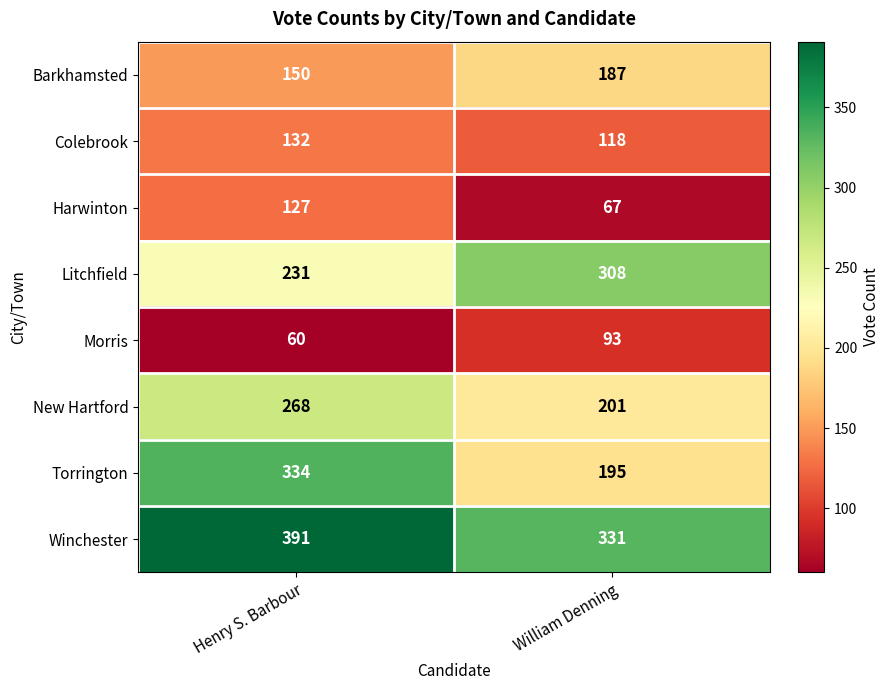

Is it true that Morris equals 93 at William Denning?

True